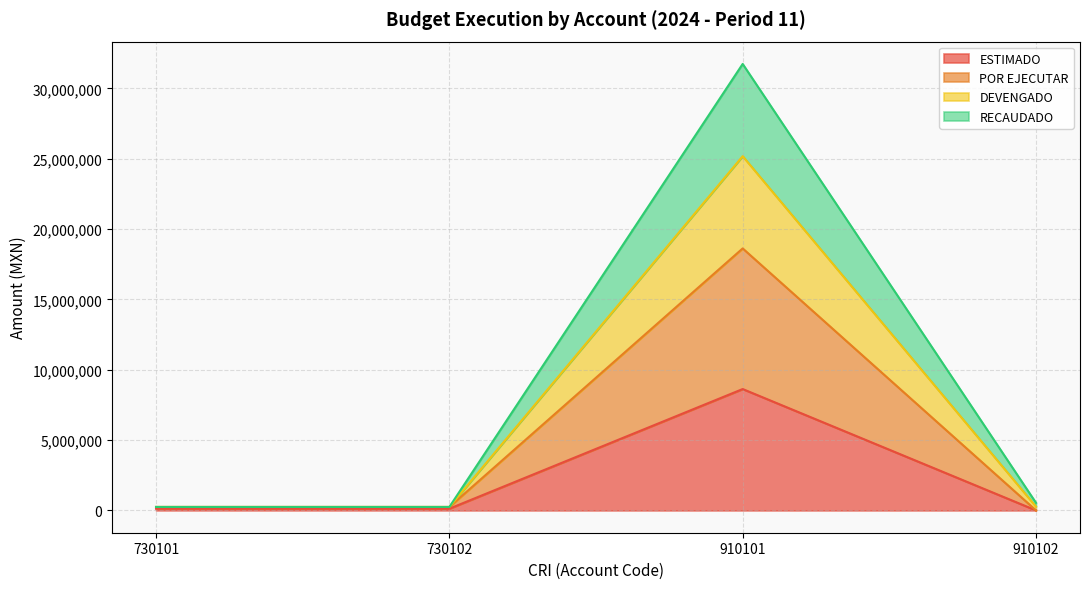

Does the chart display data point markers on the line(s)?

No